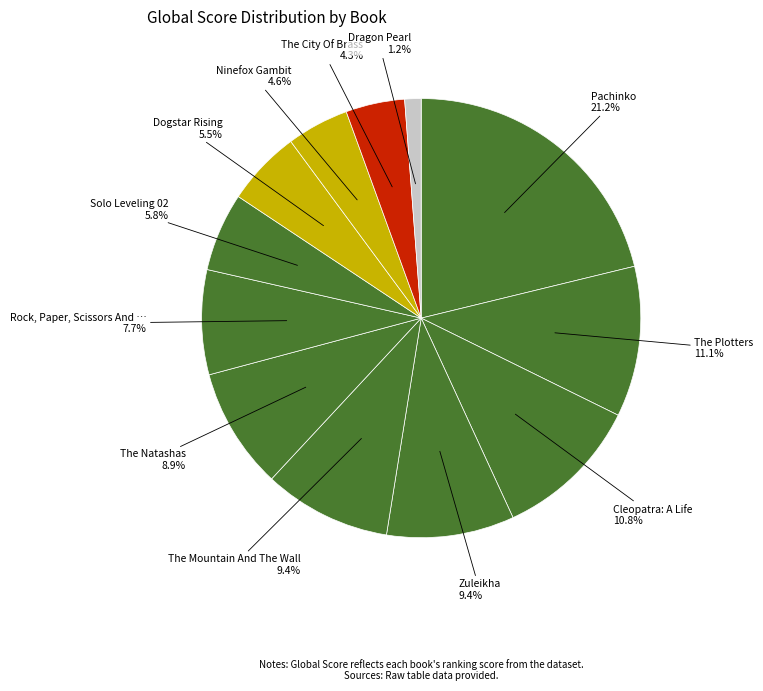

Does any single category account for the majority?

No